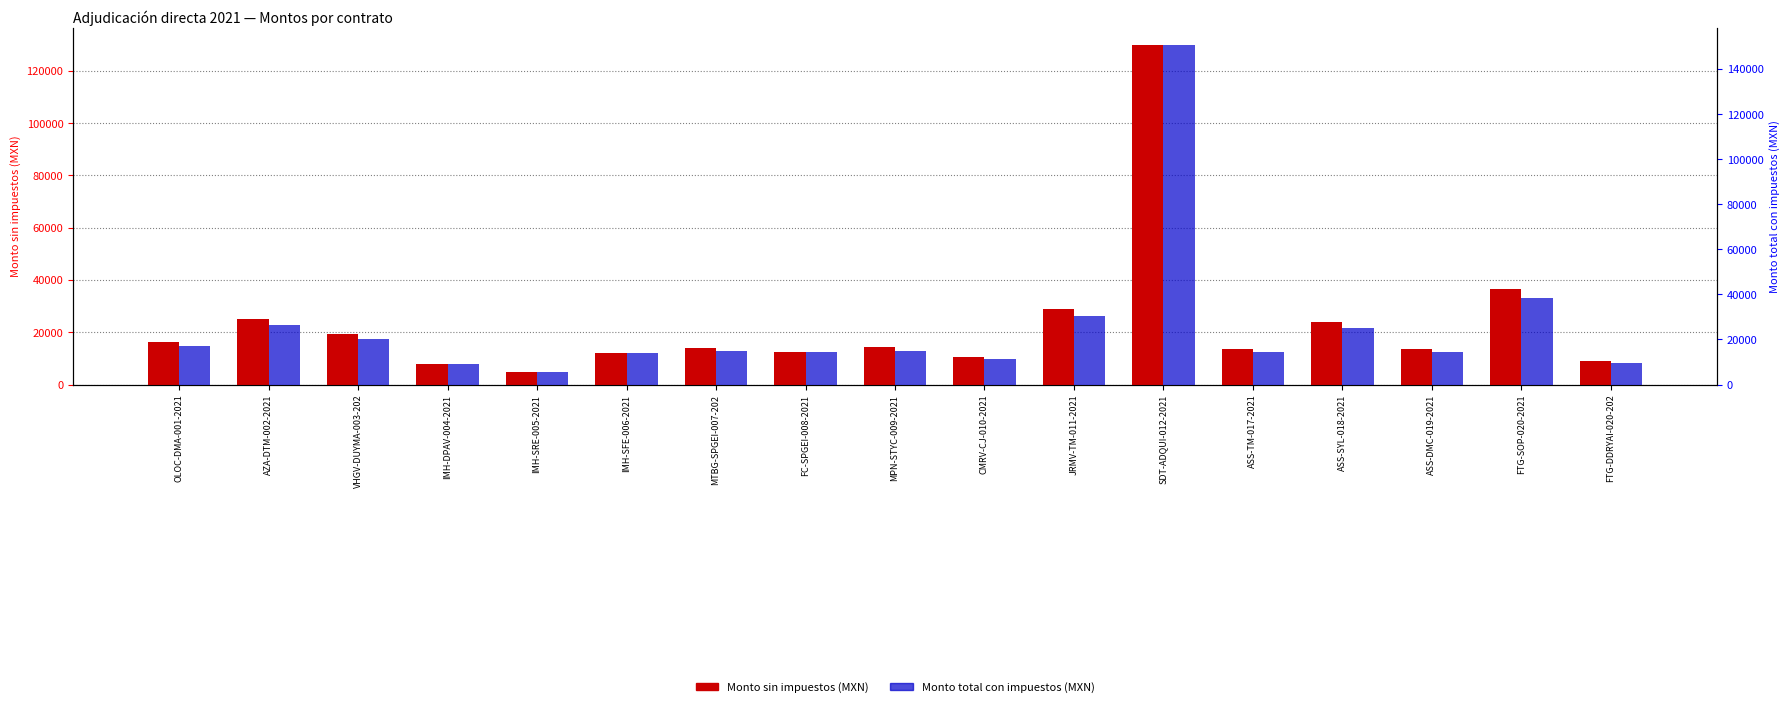

What is the sum of the Monto sin impuestos (MXN) values at MTBG-SPGEI-007-202 and IMH-SRE-005-2021?

18859.2